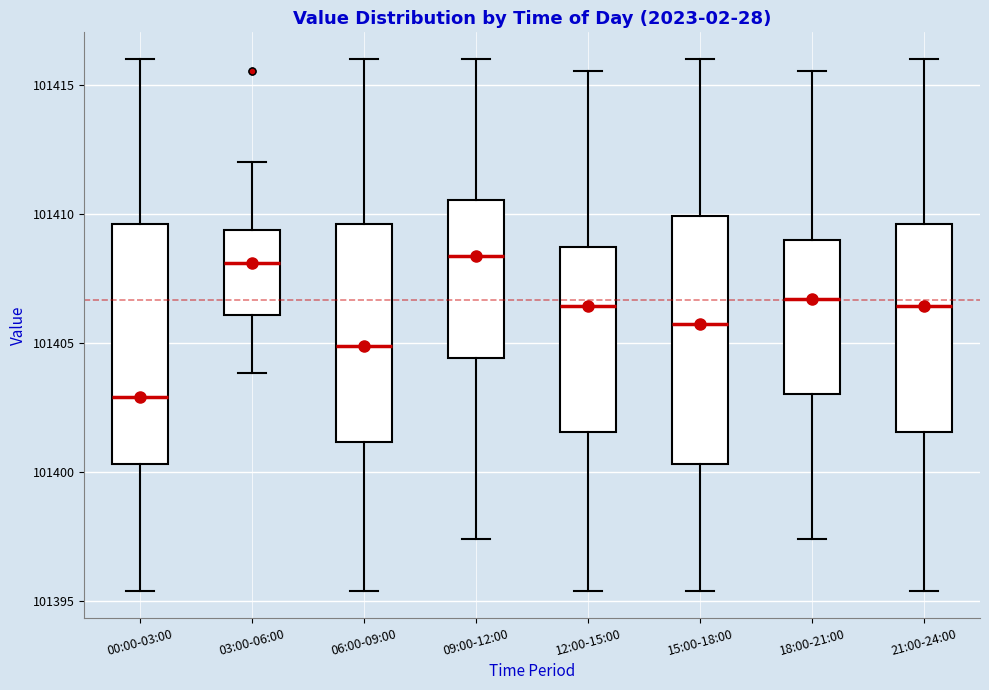

Which box's median line is the lowest?

00:00-03:00